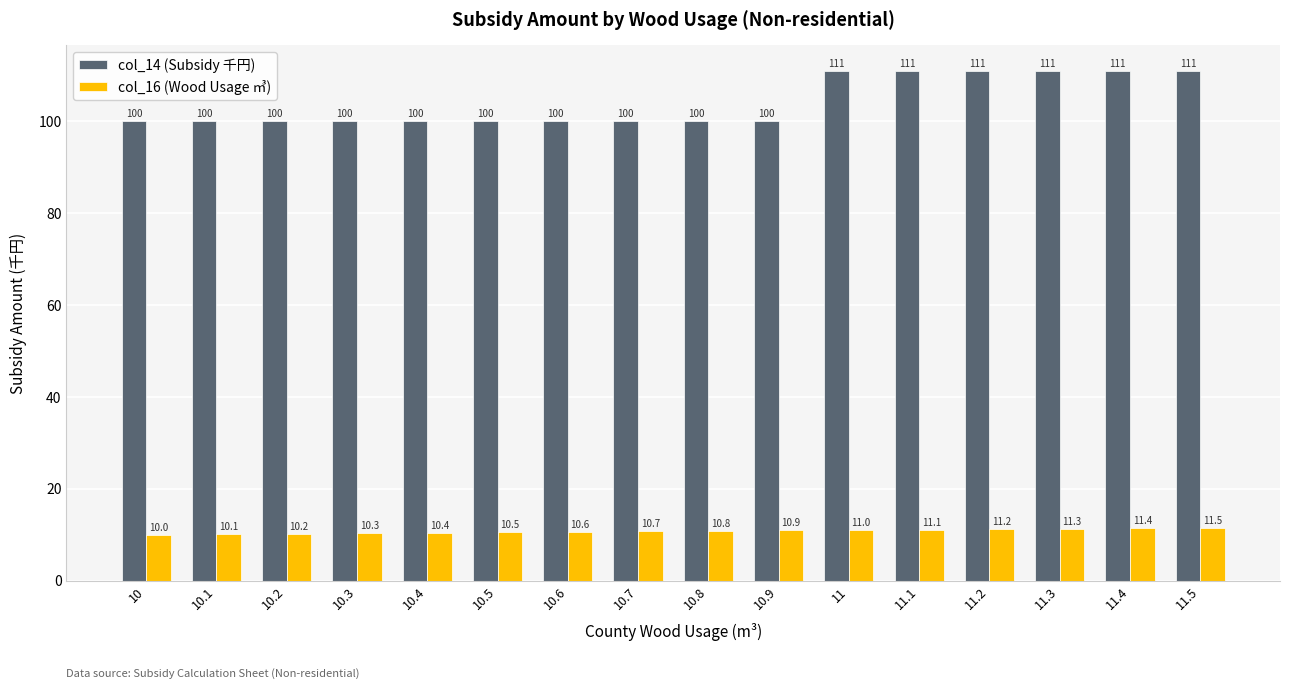

What is the maximum value for col_14 (Subsidy 千円)?

111.0